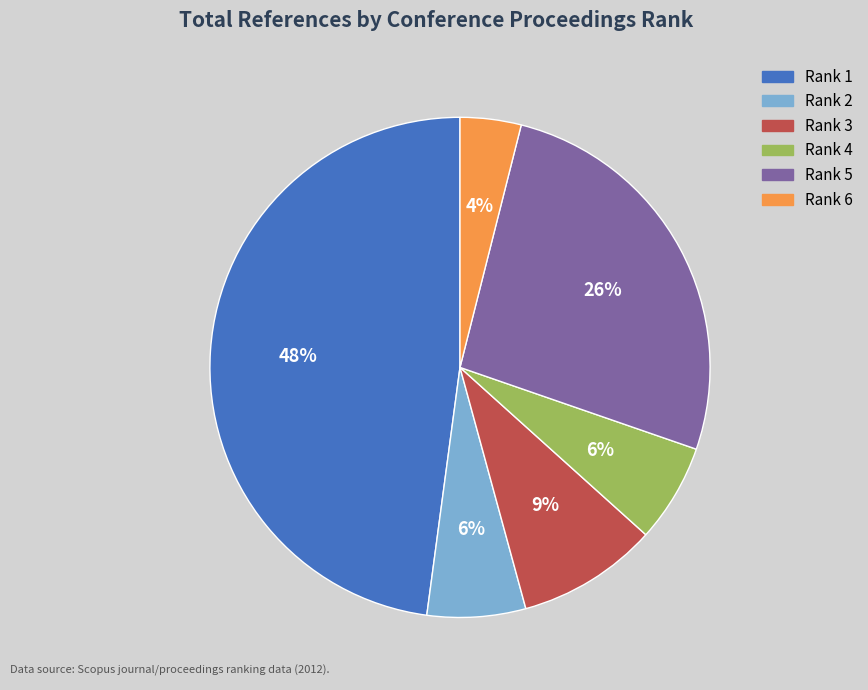

The Rank 3 slice represents 1% of the pie. True or false?

False